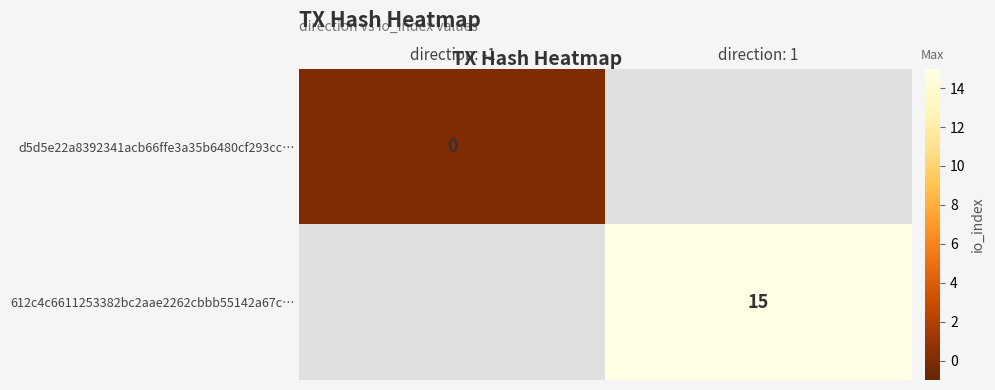

How many data points does each series have?

2